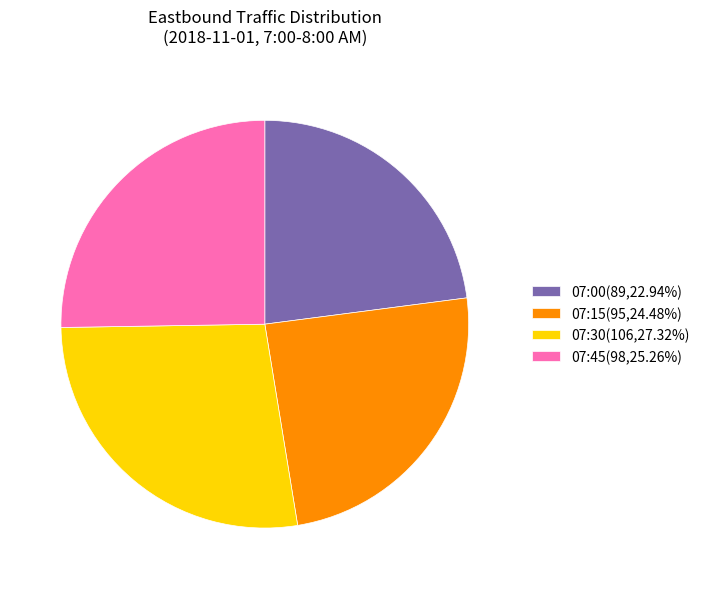

Approximately how many times larger is the value at 07:15(95,24.48%) compared to 07:30(106,27.32%)?

0.9